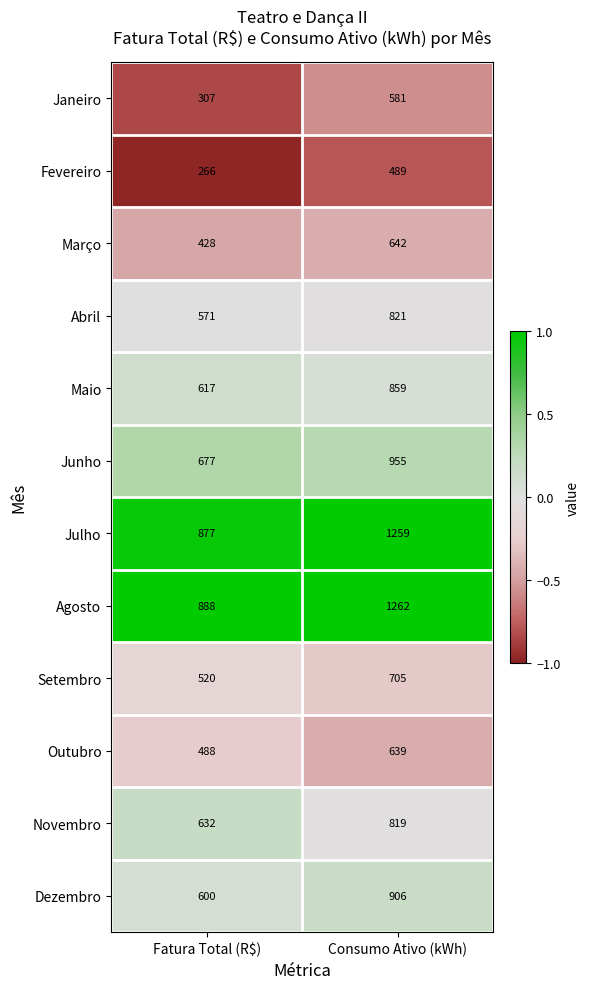

Which series changed the most between Fatura Total (R$) and Consumo Ativo (kWh)?

Julho